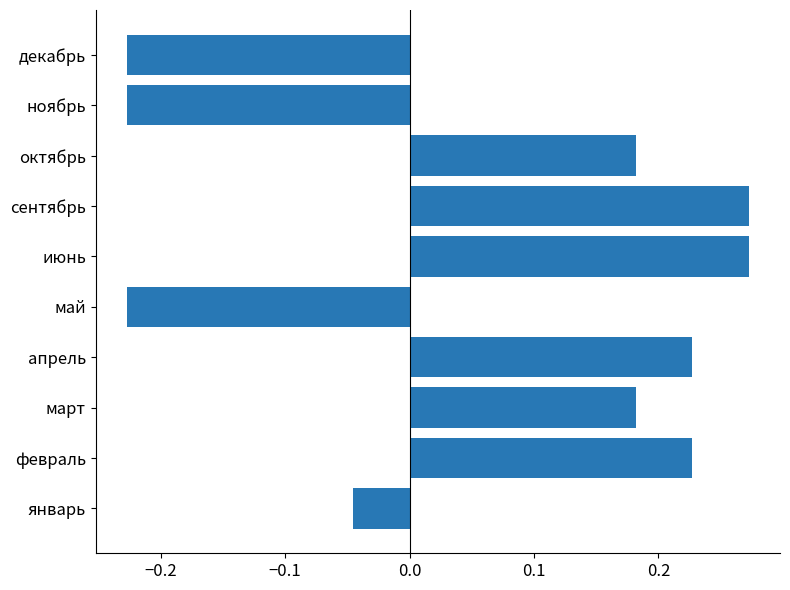

What is the sum of all values?

0.6